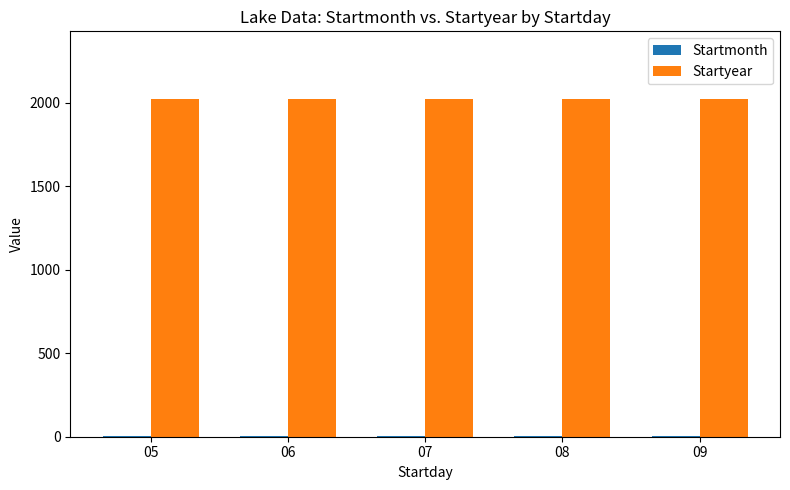

Which series has the largest total across all categories?

Startyear